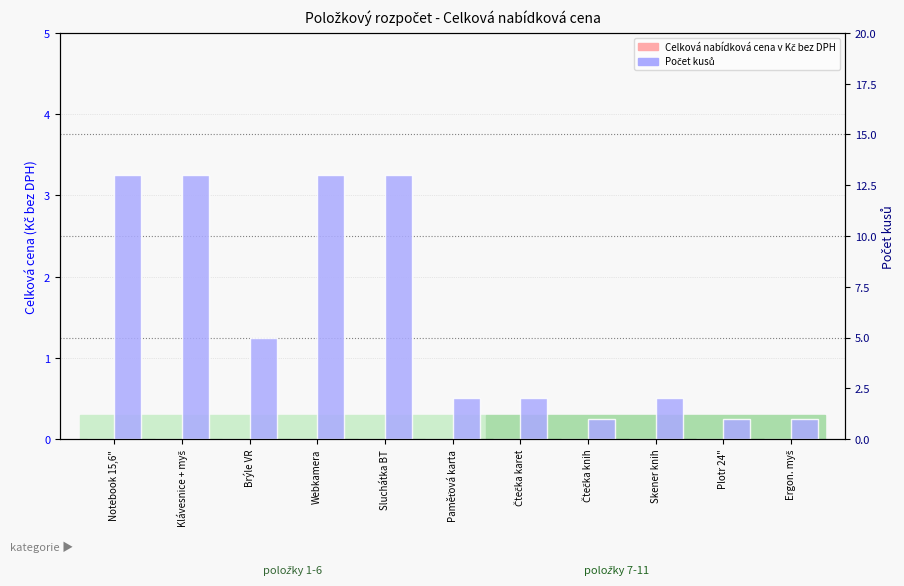

Is the value of Počet kusů at Čtečka karet greater than the value of Celková nabídková cena v Kč bez DPH at Brýle VR?

Yes